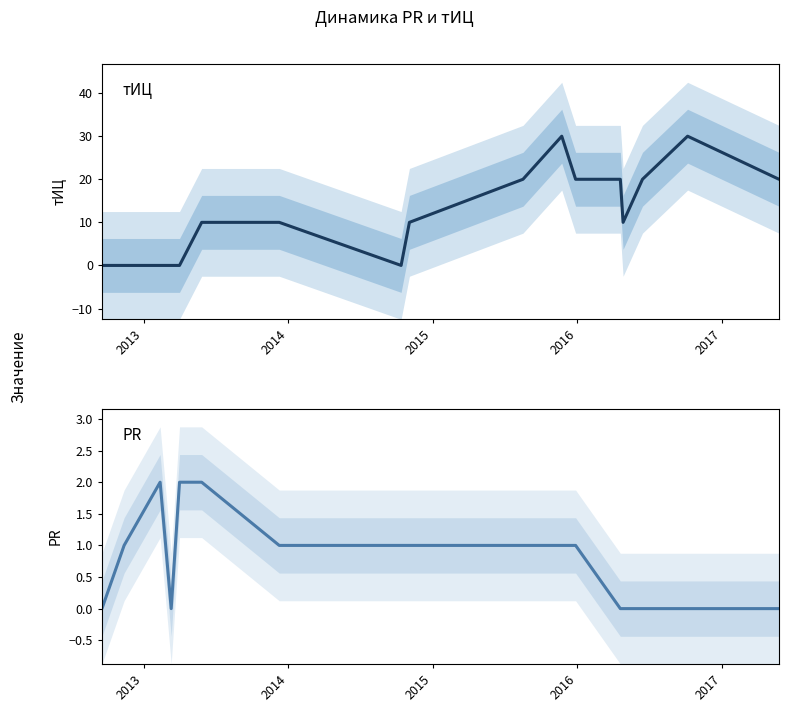

True or false: PR has more than 2 interior local peaks.

False